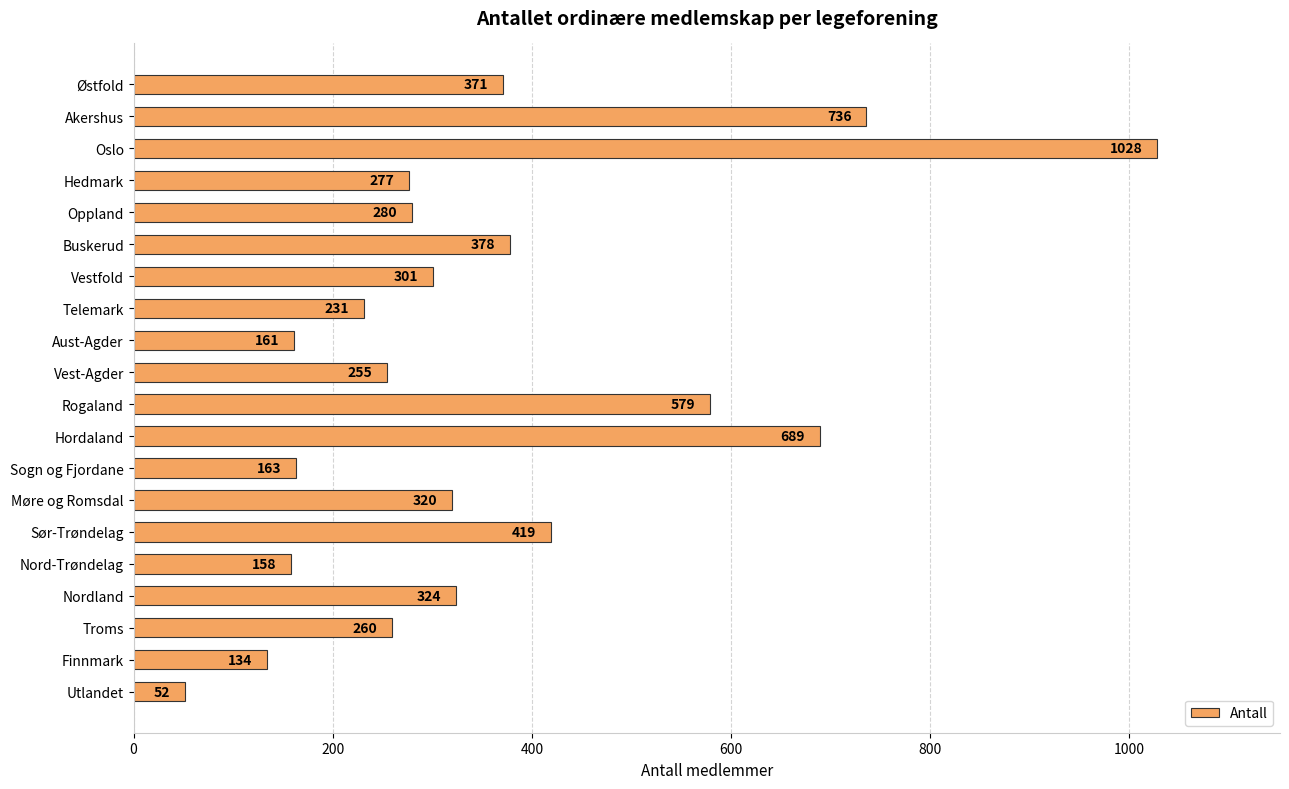

What is the smallest value displayed?

52